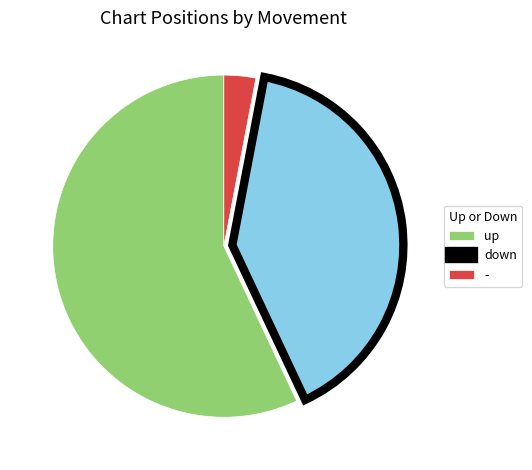

Count the number of slices in the pie.

3